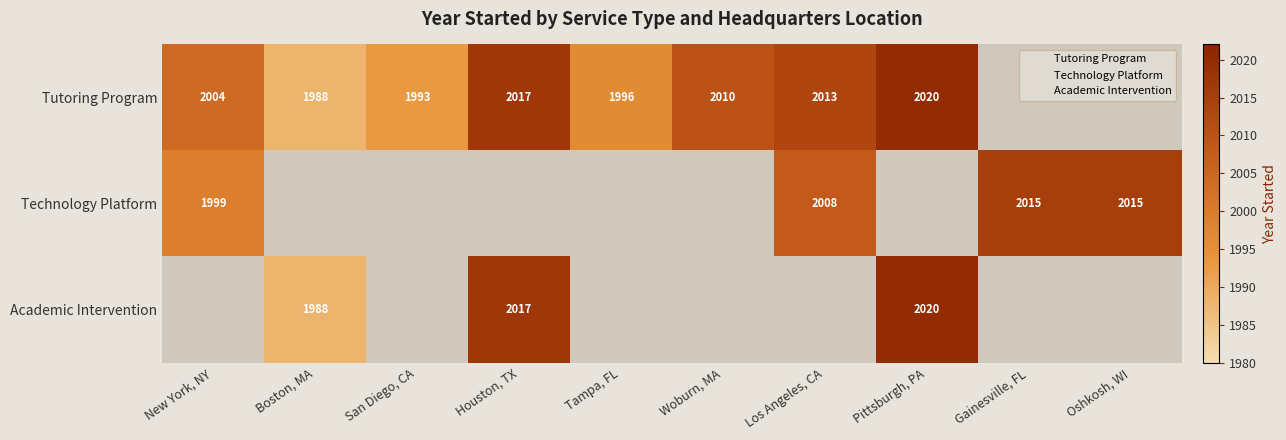

At which category is the sum across all series the highest?

Pittsburgh, PA